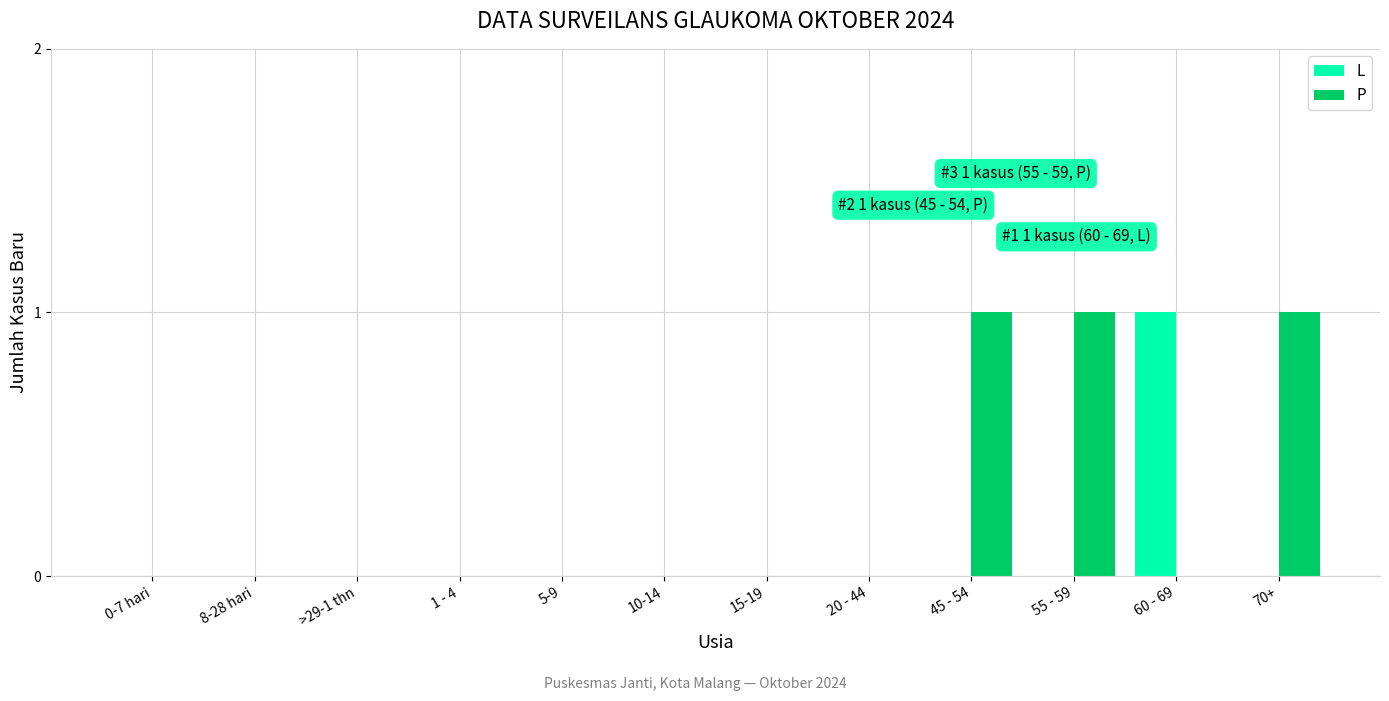

Reading left to right, what are all the values shown in this chart?

L: 0-7 hari=0	8-28 hari=0	>29-1 thn=0	1 - 4=0	5-9=0	10-14=0	15-19=0	20 - 44=0	45 - 54=0	55 - 59=0	60 - 69=1	70+=0
P: 0-7 hari=0	8-28 hari=0	>29-1 thn=0	1 - 4=0	5-9=0	10-14=0	15-19=0	20 - 44=0	45 - 54=1	55 - 59=1	60 - 69=0	70+=1